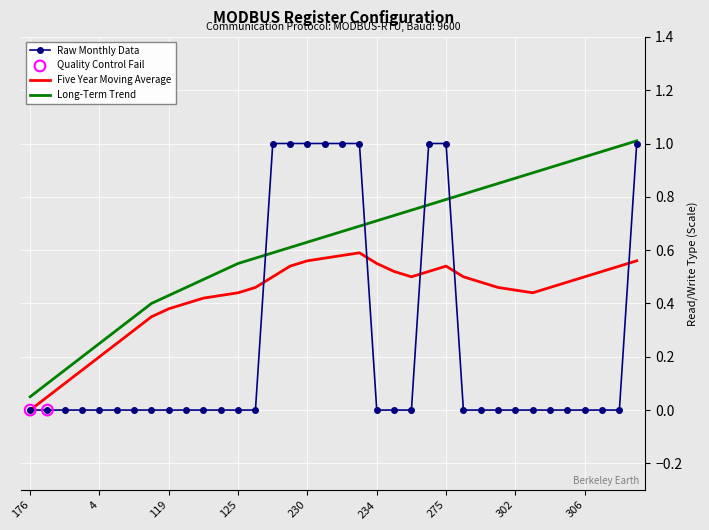

Which series has the largest range (max minus min)?

Raw Monthly Data